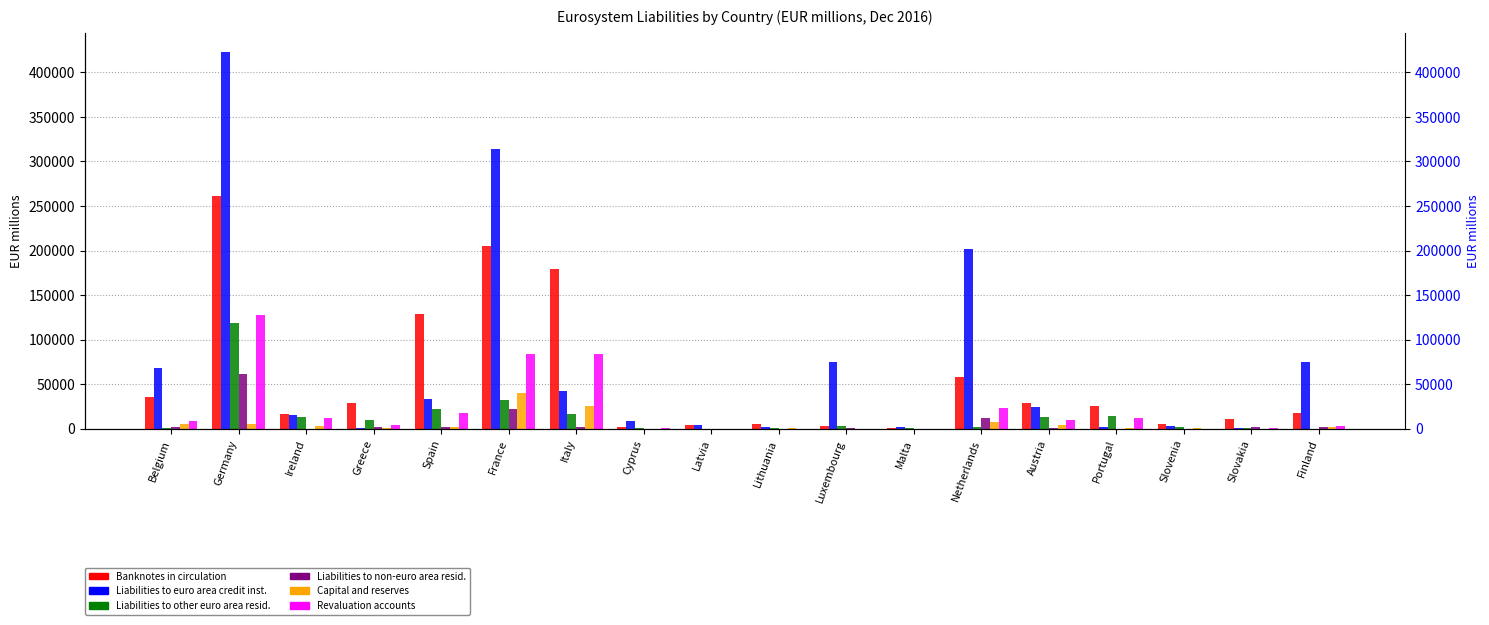

At which label is Liabilities to other euro area resid. closest to 59382?

France